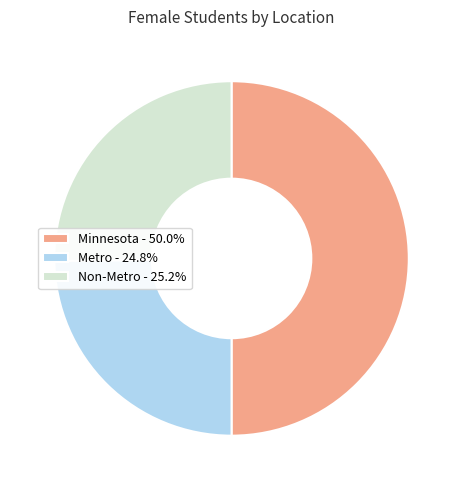

Do Metro - 24.8% and Minnesota - 50.0% together represent more than half of the pie?

Yes